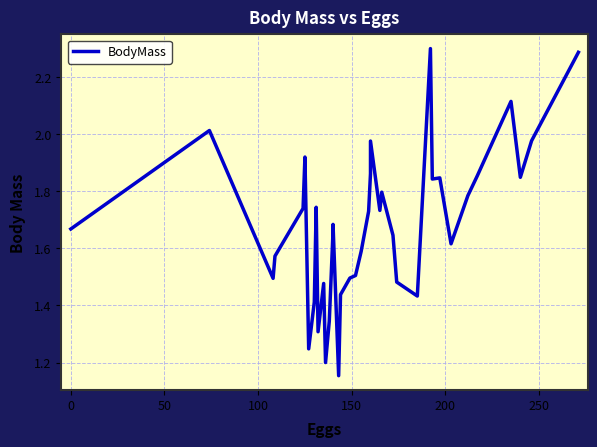

Does the chart have visible grid lines?

Yes